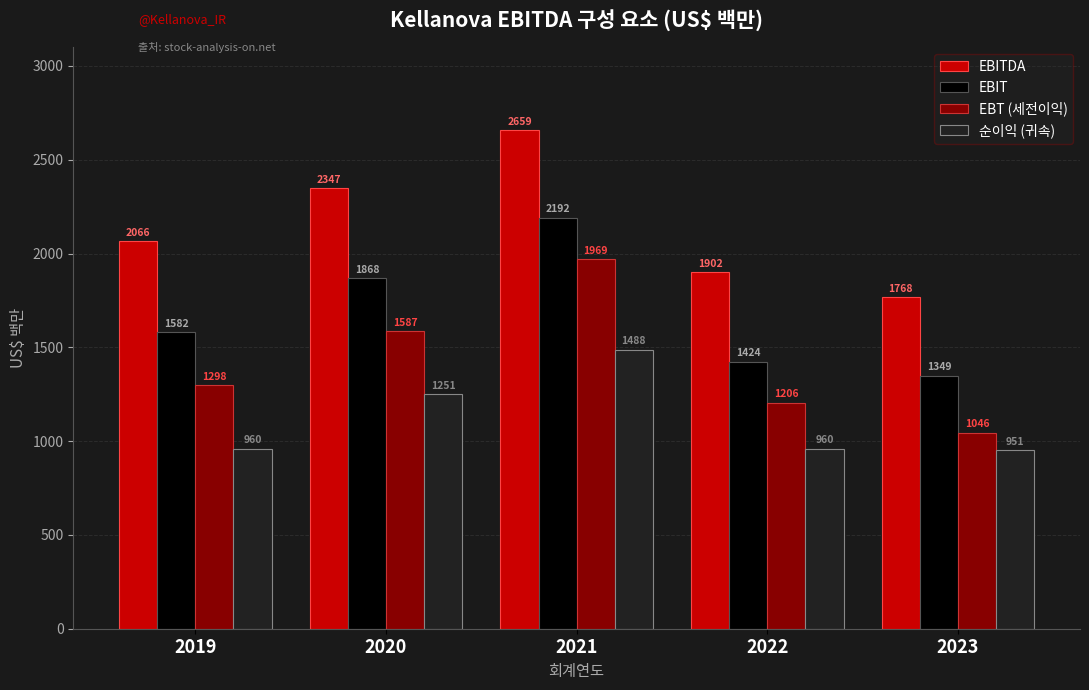

At how many categories does at least one series exceed 2053?

3